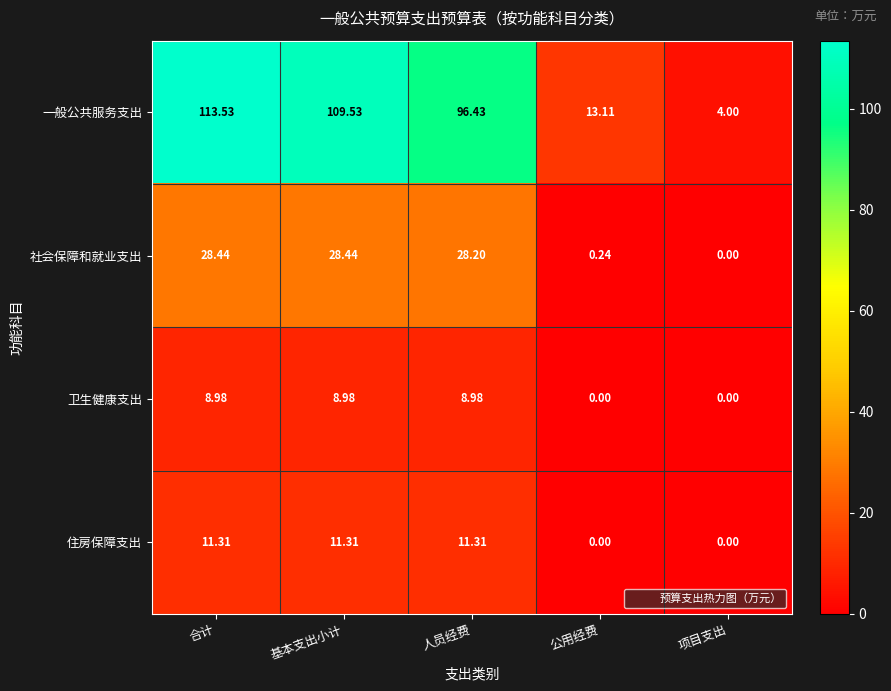

At which label is 社会保障和就业支出 closest to 14?

公用经费